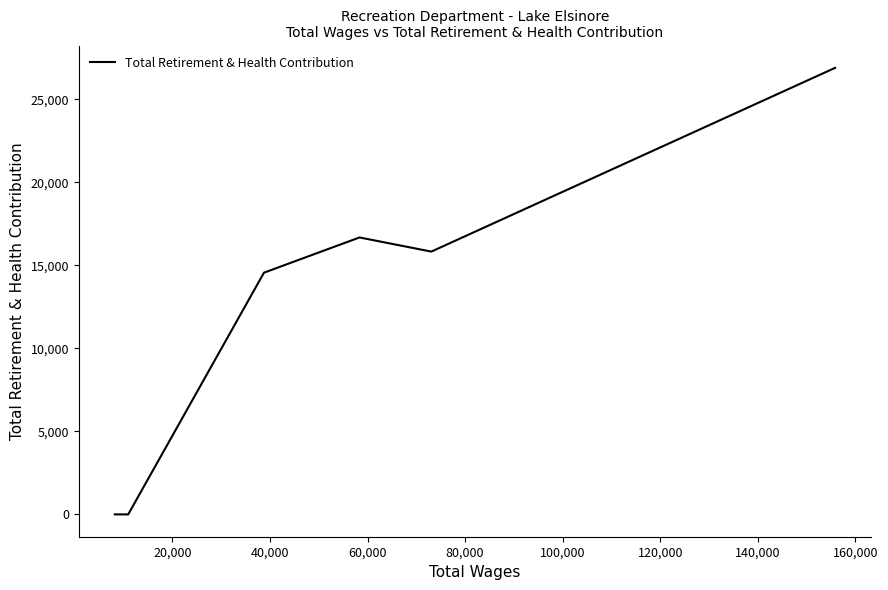

How many interior local peaks (higher than both neighbors) does the data have?

1